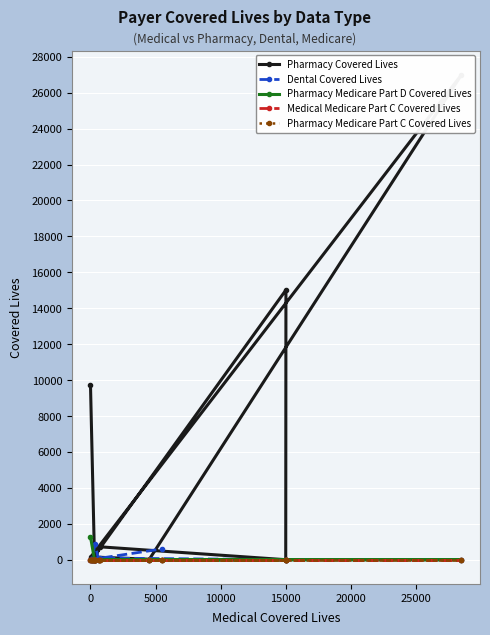

Which series has the largest range (max minus min)?

Pharmacy Covered Lives